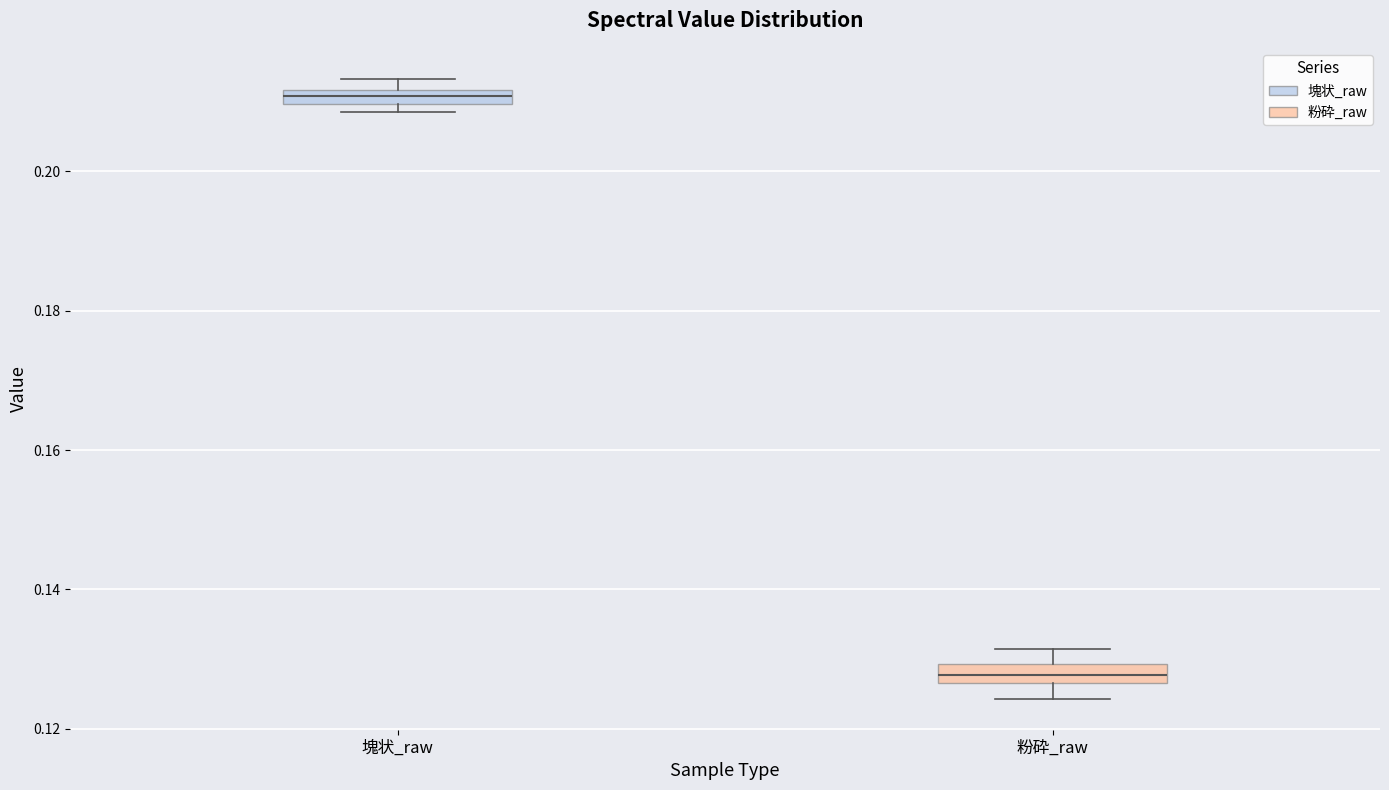

Which box's median line is the lowest?

粉砕_raw